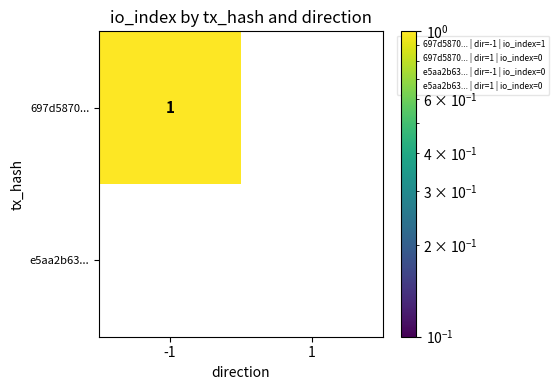

Reading right to left, what are all the values shown in this chart?

697d5870...: 1=0	-1=1
e5aa2b63...: 1=0	-1=0